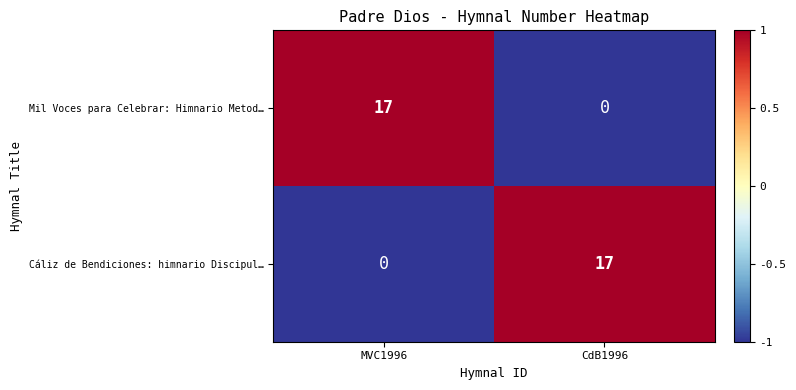

Is it true that Mil Voces para Celebrar: Himnario Metod… equals 17 at MVC1996?

True